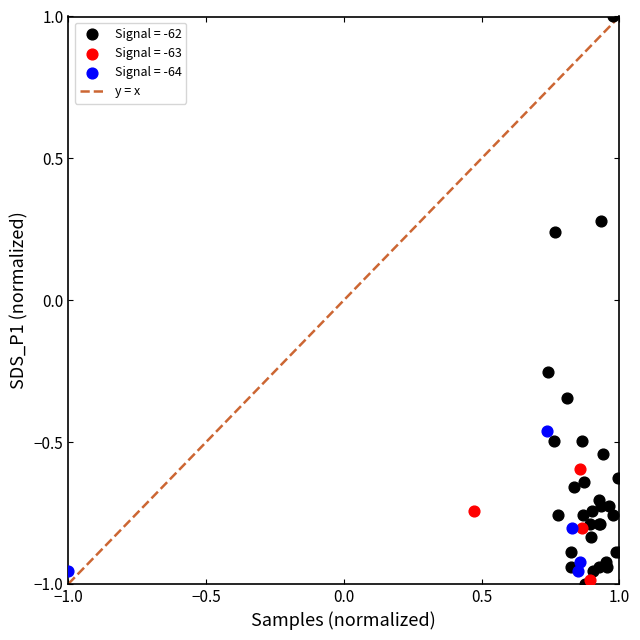

Which series has the largest Y range (max minus min)?

Signal = -62